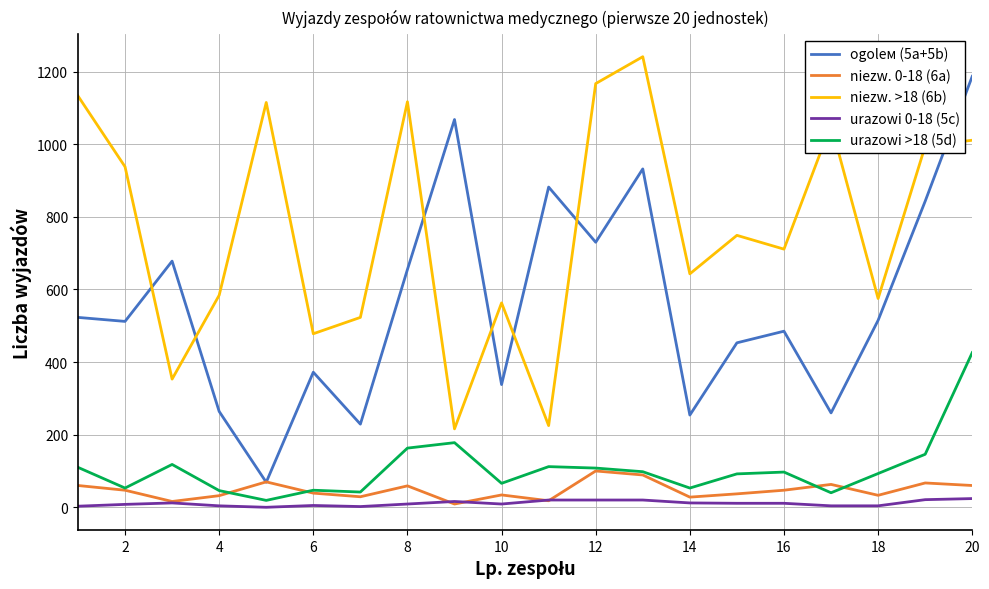

True or false: urazowi 0-18 (5c) and ogolем (5a+5b) intersect in this chart.

False